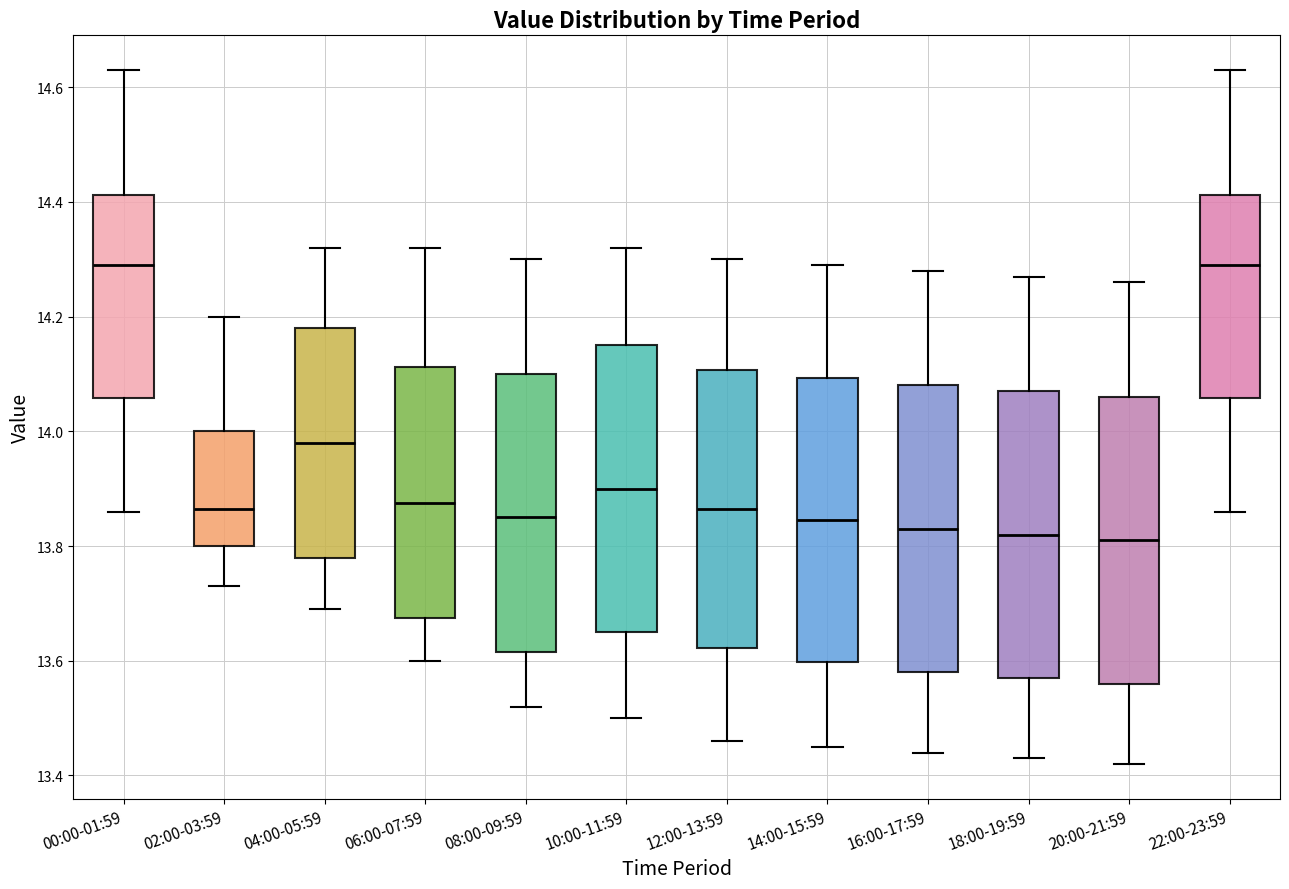

Reading left to right, transcribe this box plot: for each box, give where its median line is, the range the box spans, and where its two whiskers end, as read against the y-axis. The values are not printed on the chart, so give them approximately, as read against the axis.

00:00-01:59: median 14.30, box 14.06 to 14.42, whiskers 13.86 to 14.64
02:00-03:59: median 13.86, box 13.80 to 14.00, whiskers 13.74 to 14.20
04:00-05:59: median 13.98, box 13.78 to 14.18, whiskers 13.70 to 14.32
06:00-07:59: median 13.88, box 13.68 to 14.12, whiskers 13.60 to 14.32
08:00-09:59: median 13.86, box 13.62 to 14.10, whiskers 13.52 to 14.30
10:00-11:59: median 13.90, box 13.66 to 14.16, whiskers 13.50 to 14.32
12:00-13:59: median 13.86, box 13.62 to 14.10, whiskers 13.46 to 14.30
14:00-15:59: median 13.84, box 13.60 to 14.10, whiskers 13.46 to 14.30
16:00-17:59: median 13.84, box 13.58 to 14.08, whiskers 13.44 to 14.28
18:00-19:59: median 13.82, box 13.58 to 14.08, whiskers 13.44 to 14.28
20:00-21:59: median 13.82, box 13.56 to 14.06, whiskers 13.42 to 14.26
22:00-23:59: median 14.30, box 14.06 to 14.42, whiskers 13.86 to 14.64